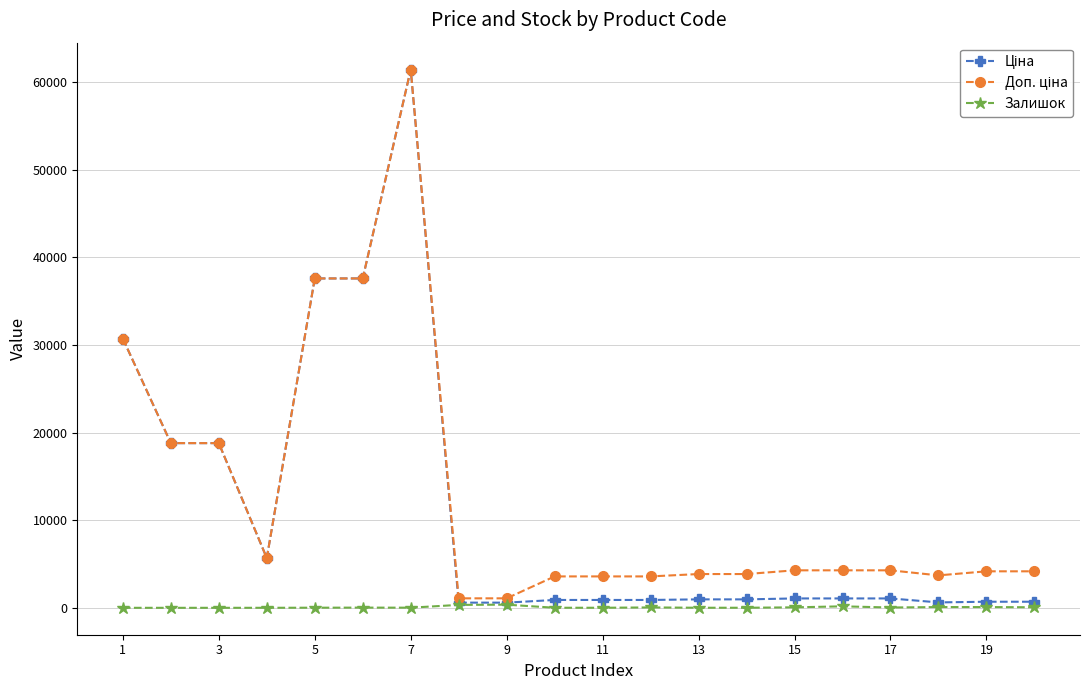

At how many categories does at least one series exceed 50754?

1